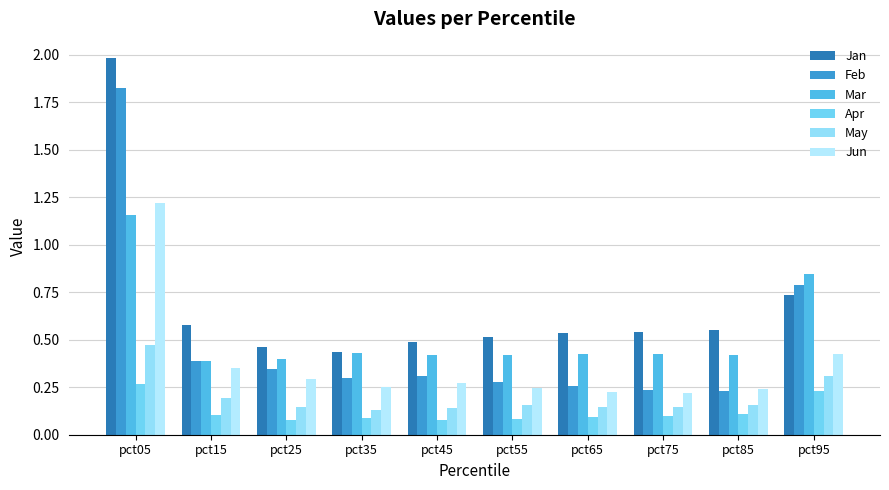

What is the difference between the Apr values at pct45 and pct95?

0.2